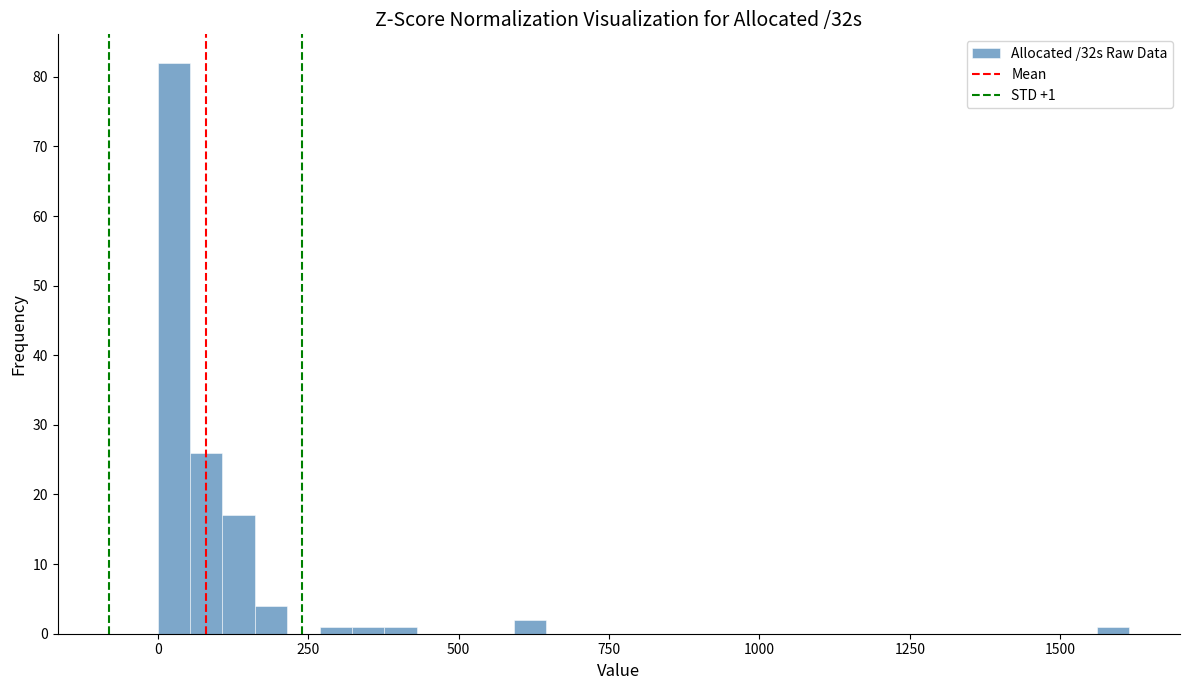

Around what value on the x-axis is the tallest bar? Give the approximate position of its centre, as read against the axis.

50